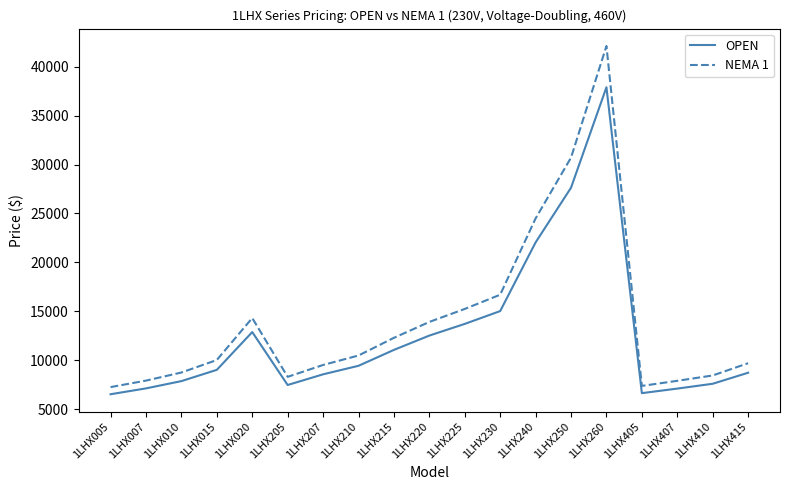

At which category is the sum across all series the highest?

1LHX260